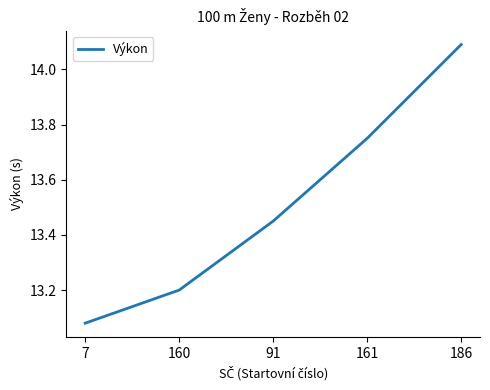

Between 7 and 91, which is larger?

91